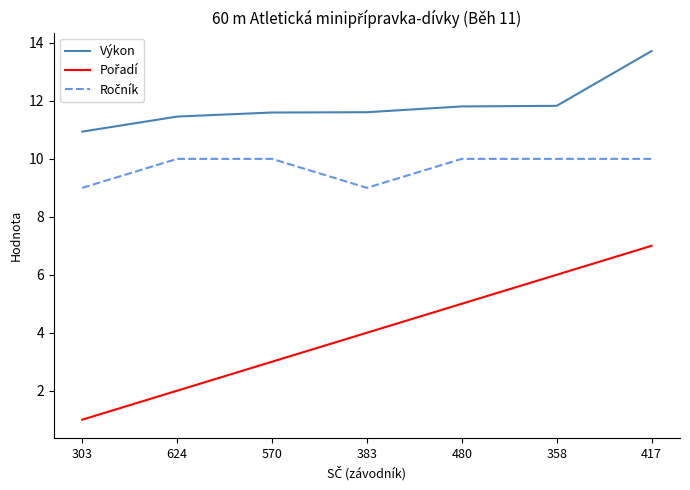

What is the maximum value shown in the chart?

13.7